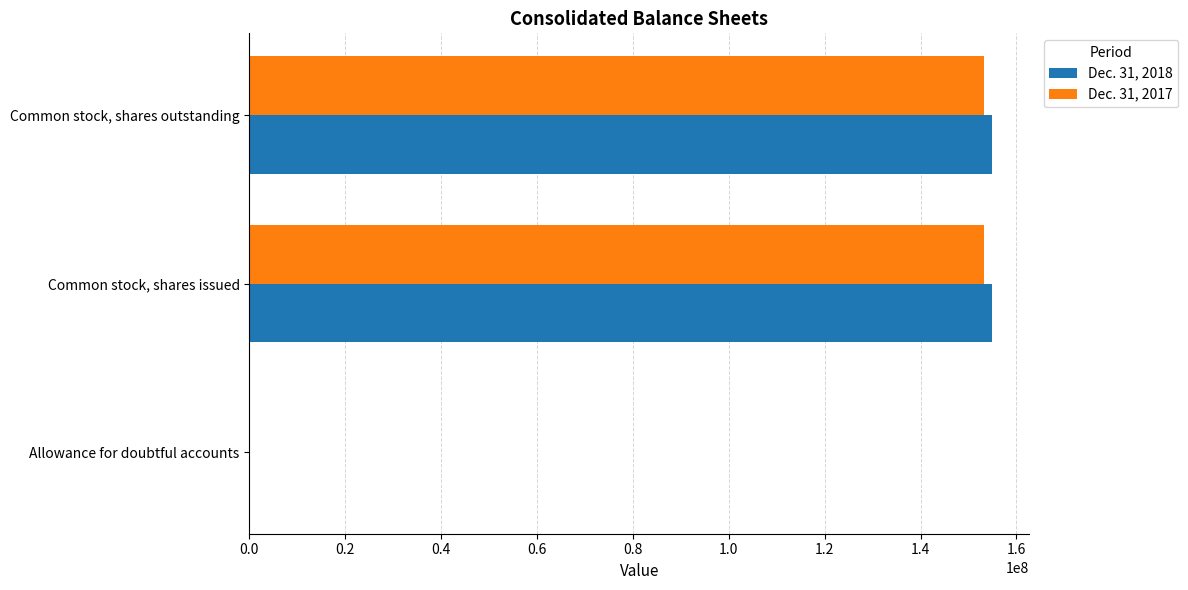

What is the total value across all series at Common stock, shares issued?

308148515